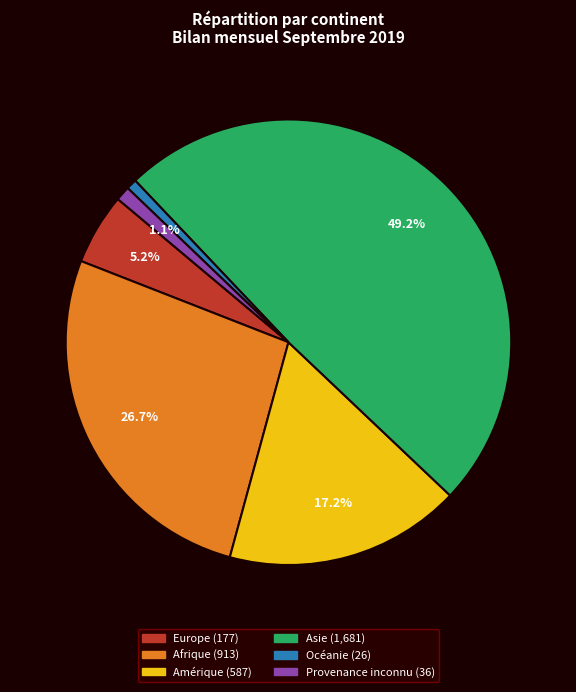

To the nearest percent, what is the difference between the largest and smallest slice percentages?

48%